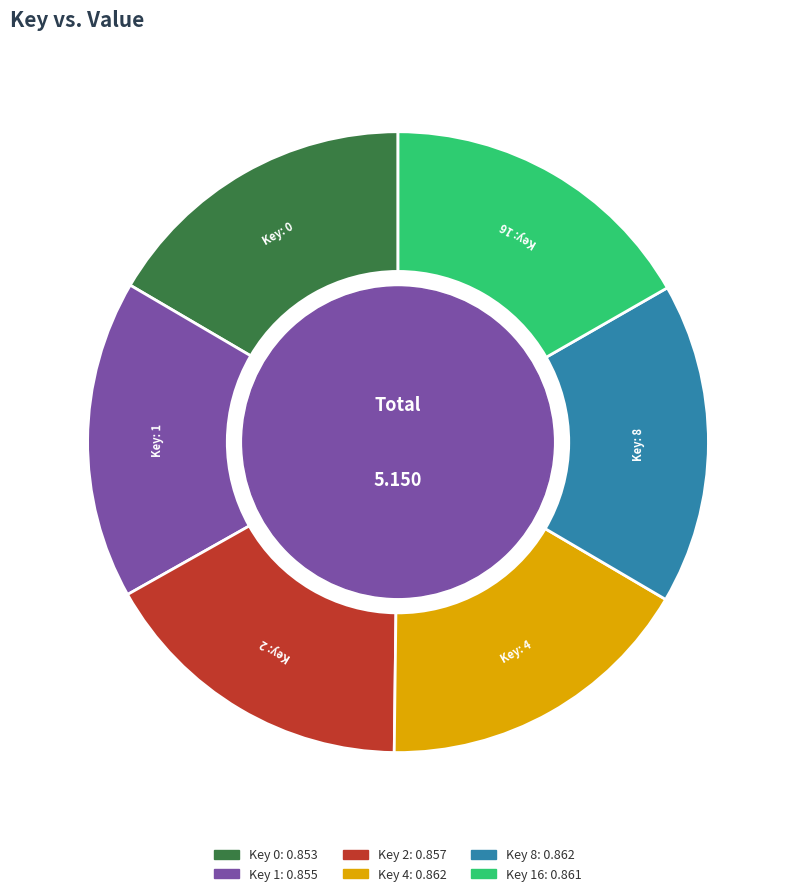

Is there a majority slice in this chart?

No